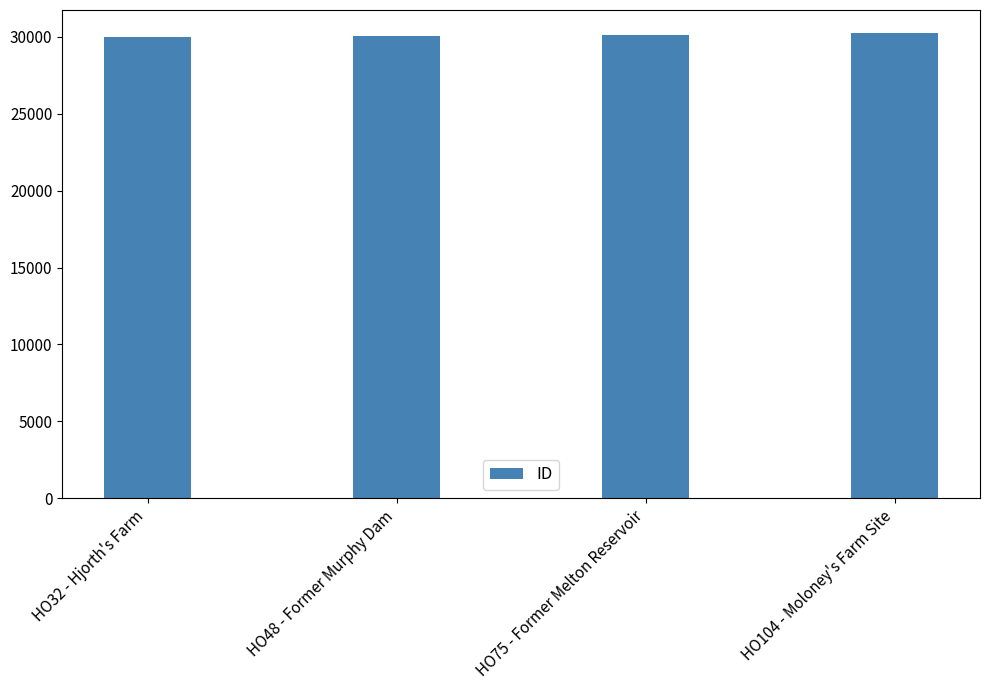

What position from the right is HO75 - Former Melton Reservoir?

2